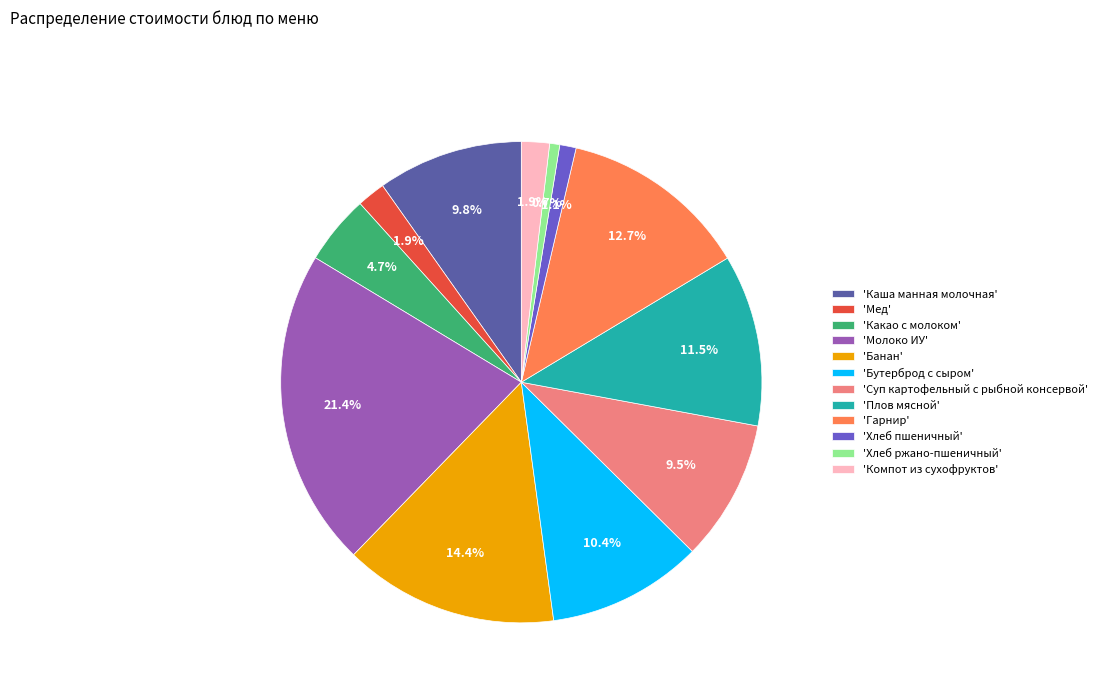

Count the number of slices in the pie.

12